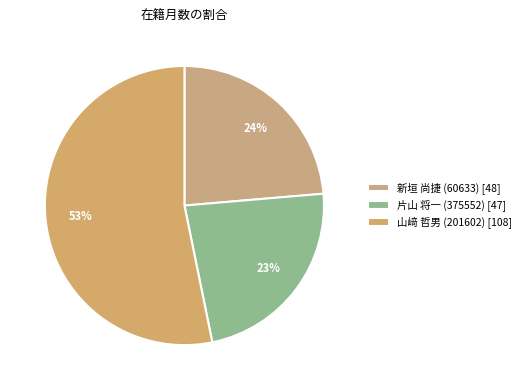

Which has a higher value, 片山 将一 (375552) or 山﨑 哲男 (201602)?

山﨑 哲男 (201602)